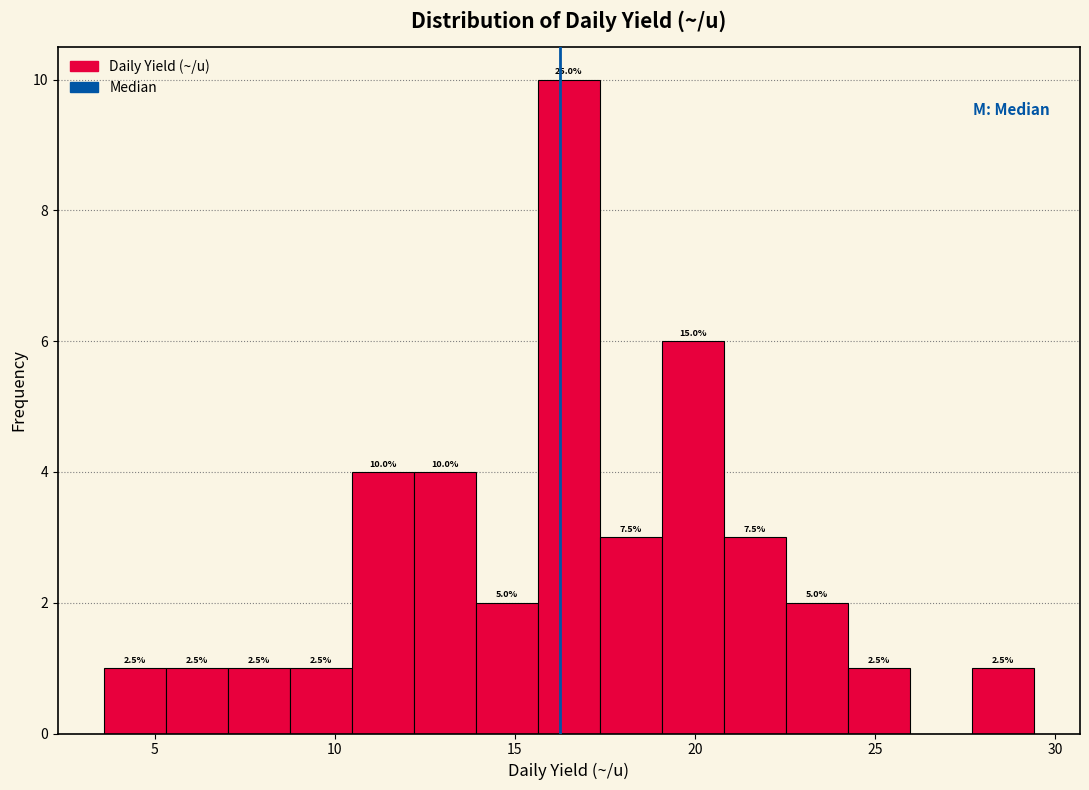

Read against the x-axis, roughly where is the centre of the tallest bar?

16.5